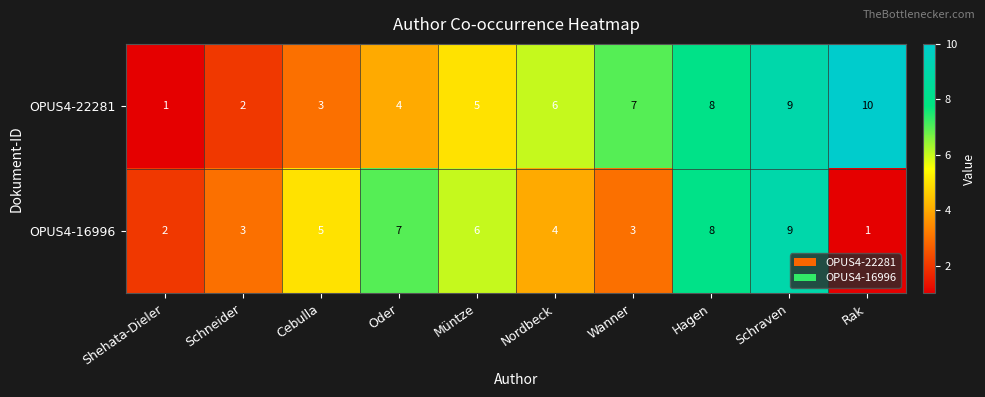

The value of OPUS4-16996 at Müntze is 6. True or false?

True